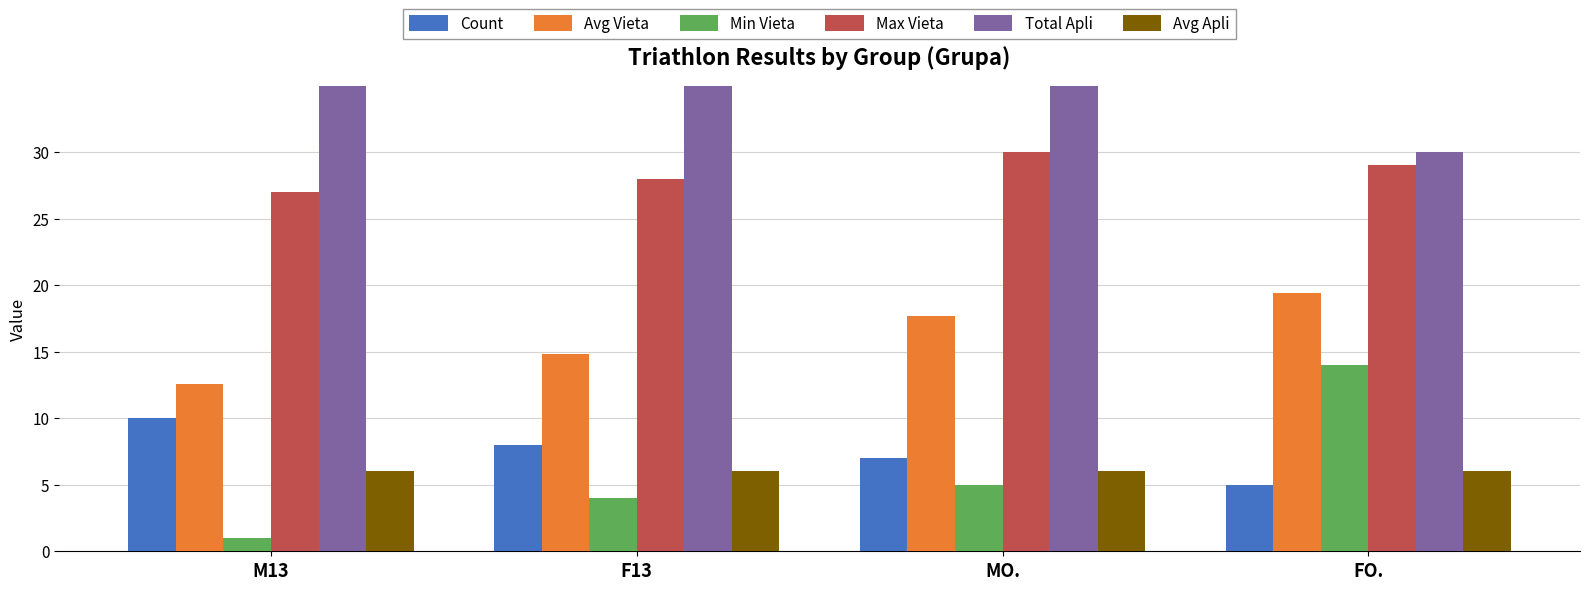

List the labels in order of Avg Apli value, smallest first.

M13, F13, MO., FO.